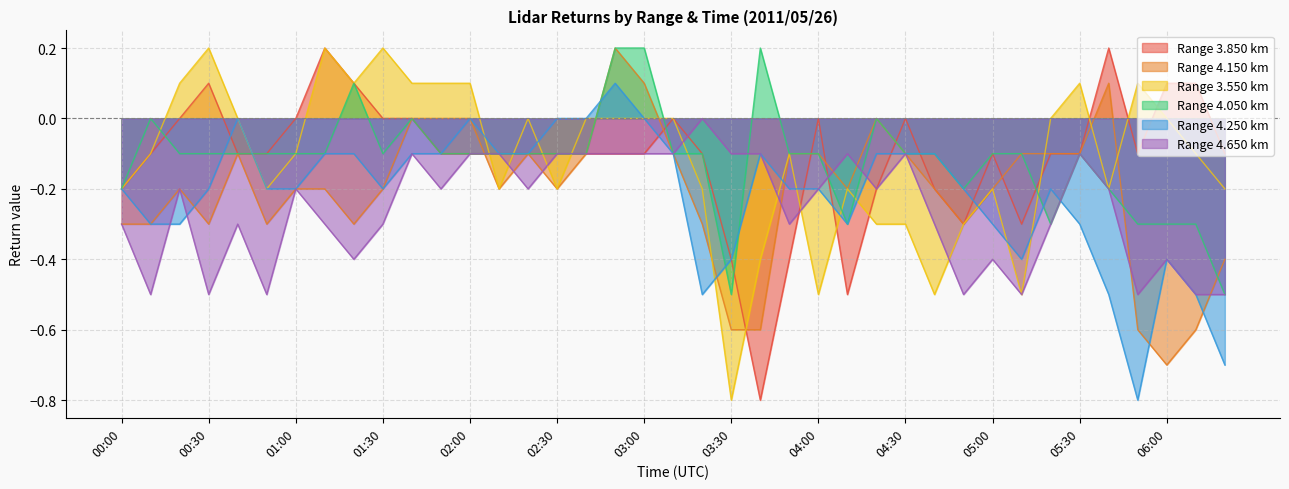

The value of 4.650 at 03:50 is -0.3. True or false?

True